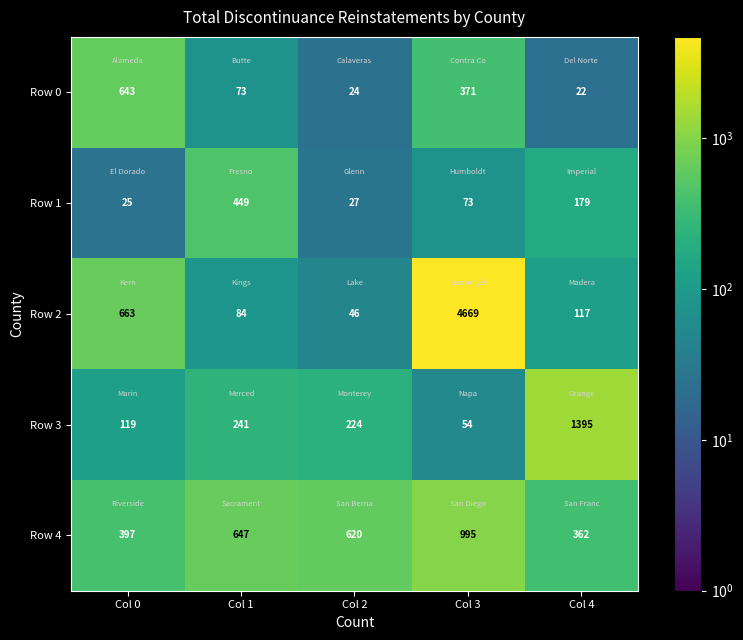

Is it true that Row 0 equals 22 at Col 4?

True